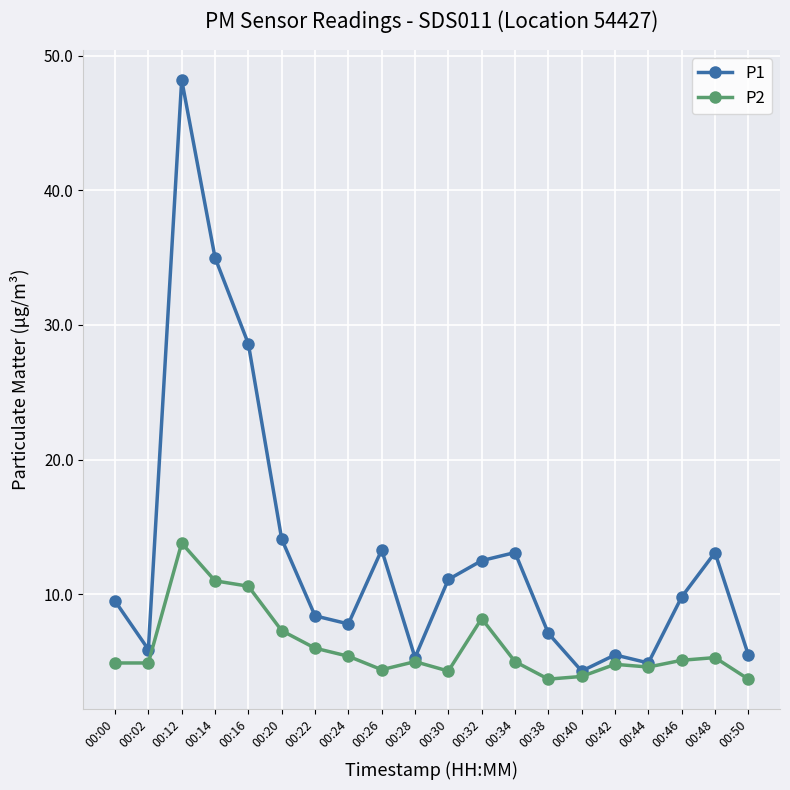

The value of P2 at 00:16 is 10.6. True or false?

True